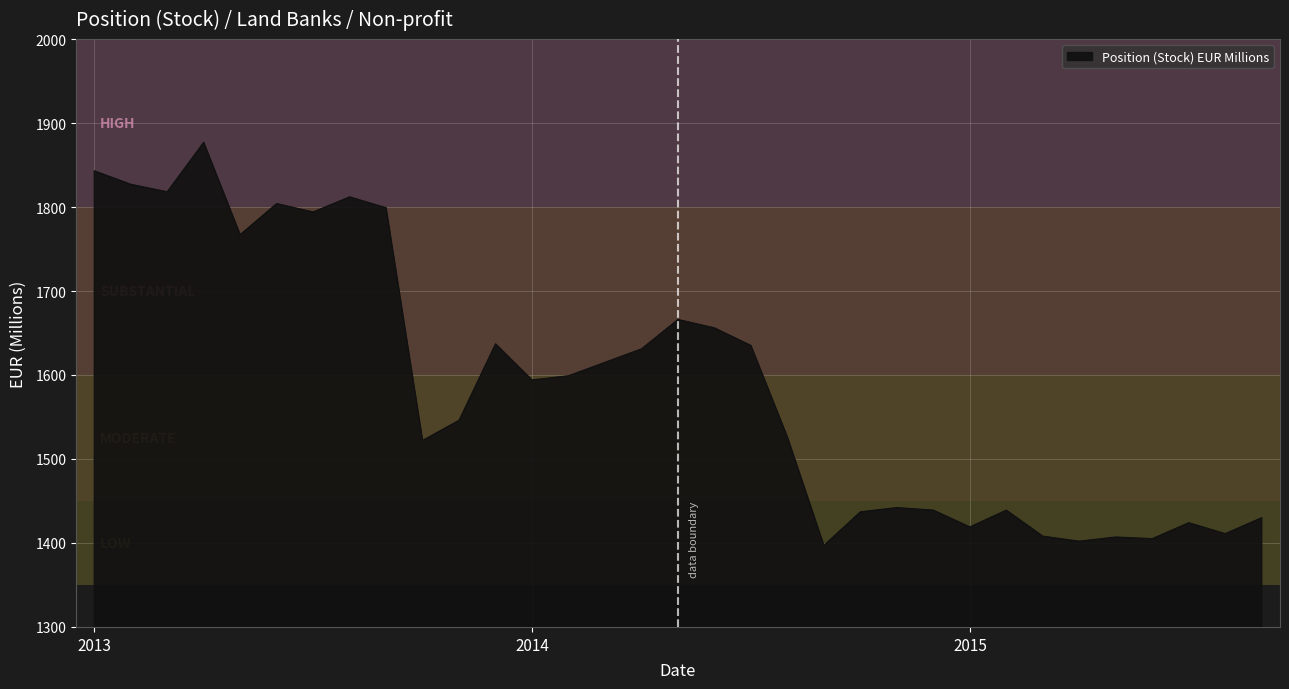

What is the greatest value displayed?

1877